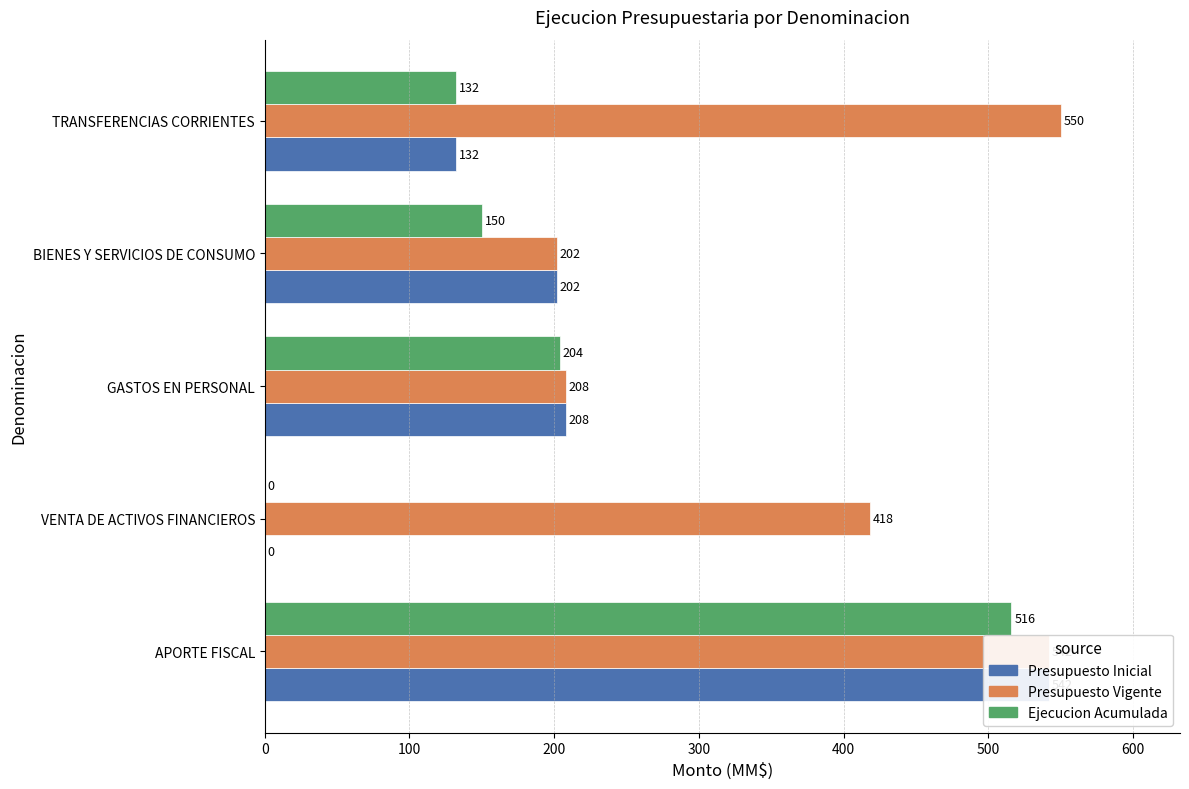

What are all the series names shown in the legend?

Presupuesto Inicial, Presupuesto Vigente, Ejecucion Acumulada